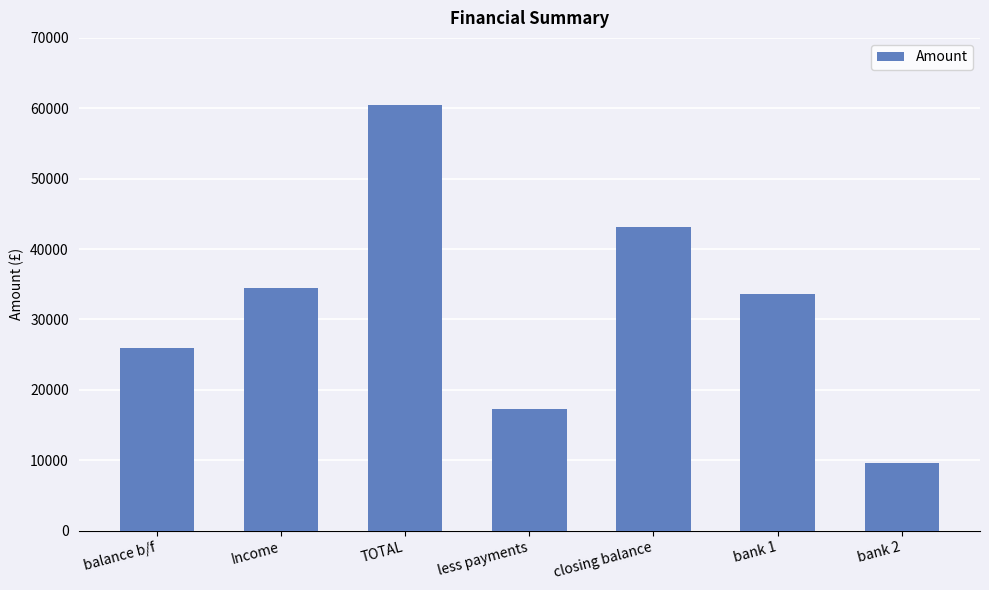

True or false: the data shows 60412.0 at TOTAL.

True